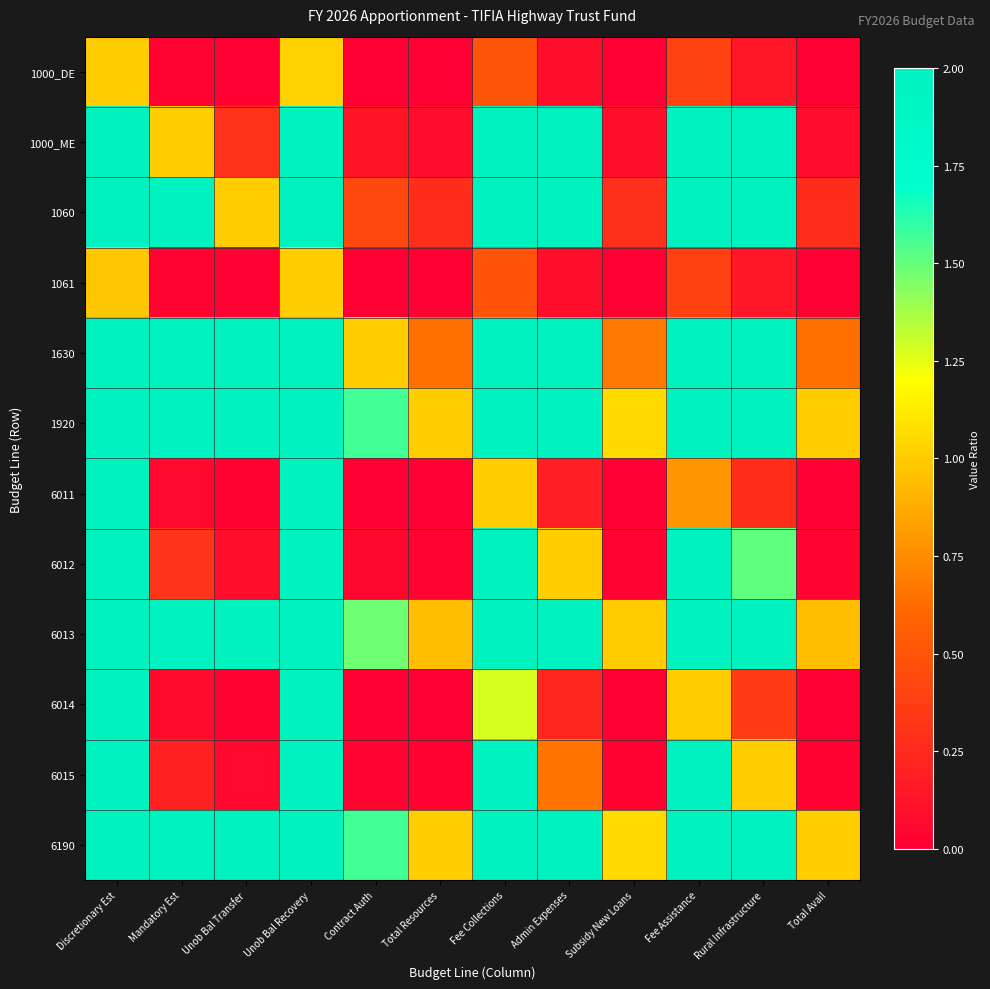

At which category does the chart reach its minimum across all series?

Total Resources